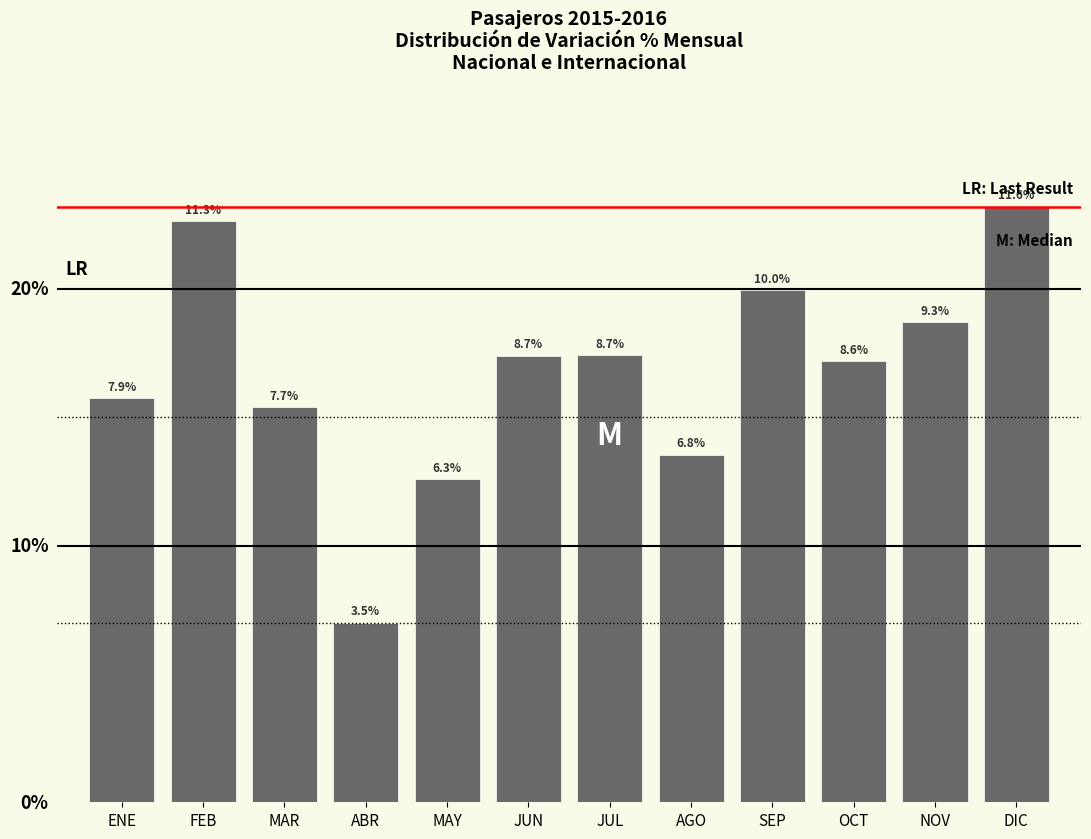

At which category does the chart reach its peak across all series?

DIC